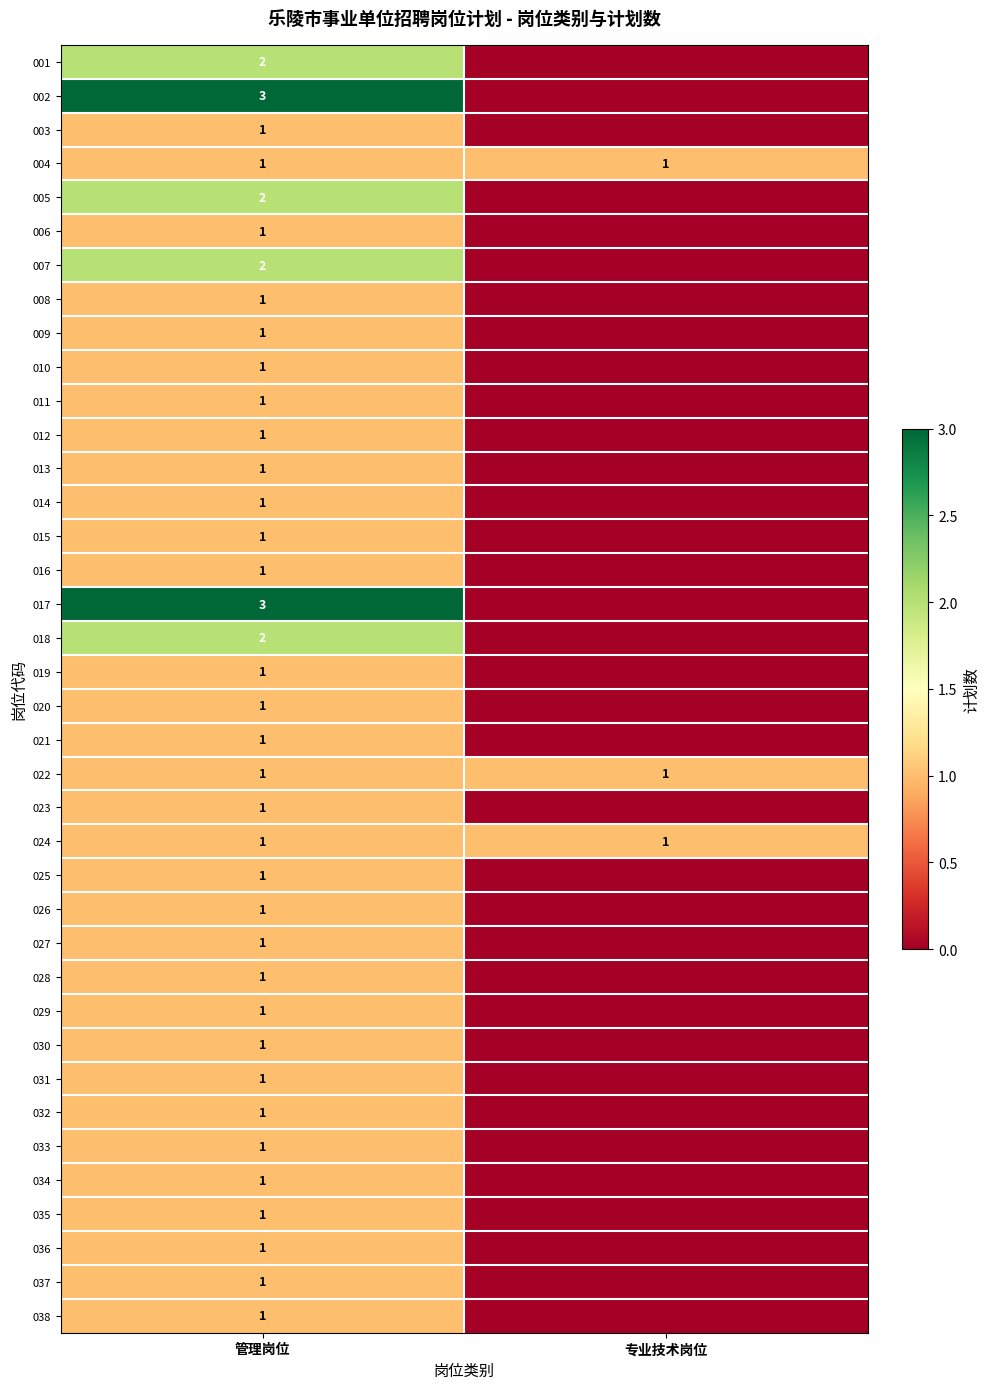

The value of 024 at 管理岗位 is 1. True or false?

True